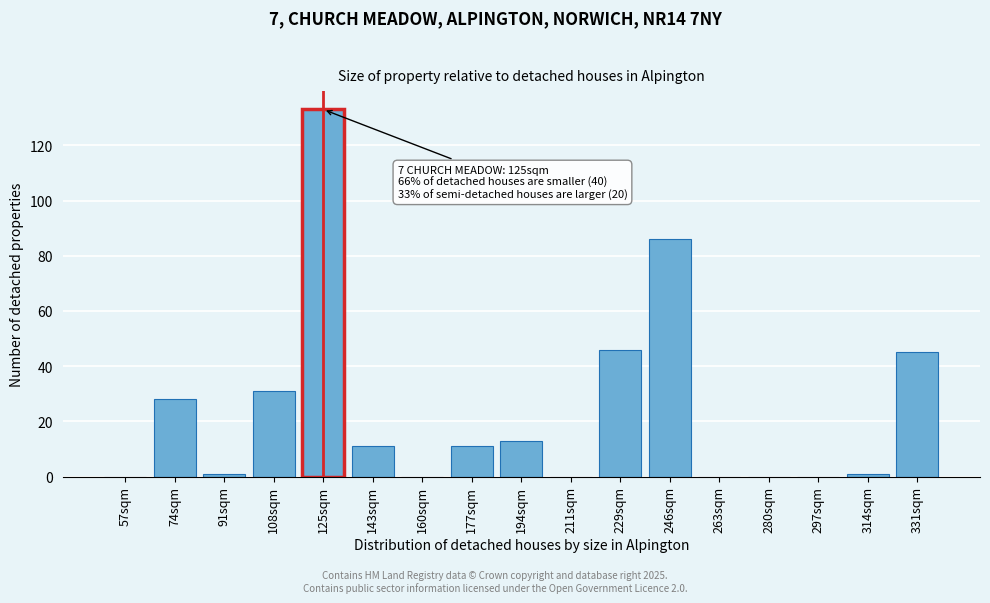

Reading left to right, what are all the values shown in this chart?

57sqm=0	74sqm=28	91sqm=1	108sqm=31	125sqm=133	143sqm=11	160sqm=0	177sqm=11	194sqm=13	211sqm=0	229sqm=46	246sqm=86	263sqm=0	280sqm=0	297sqm=0	314sqm=1	331sqm=45